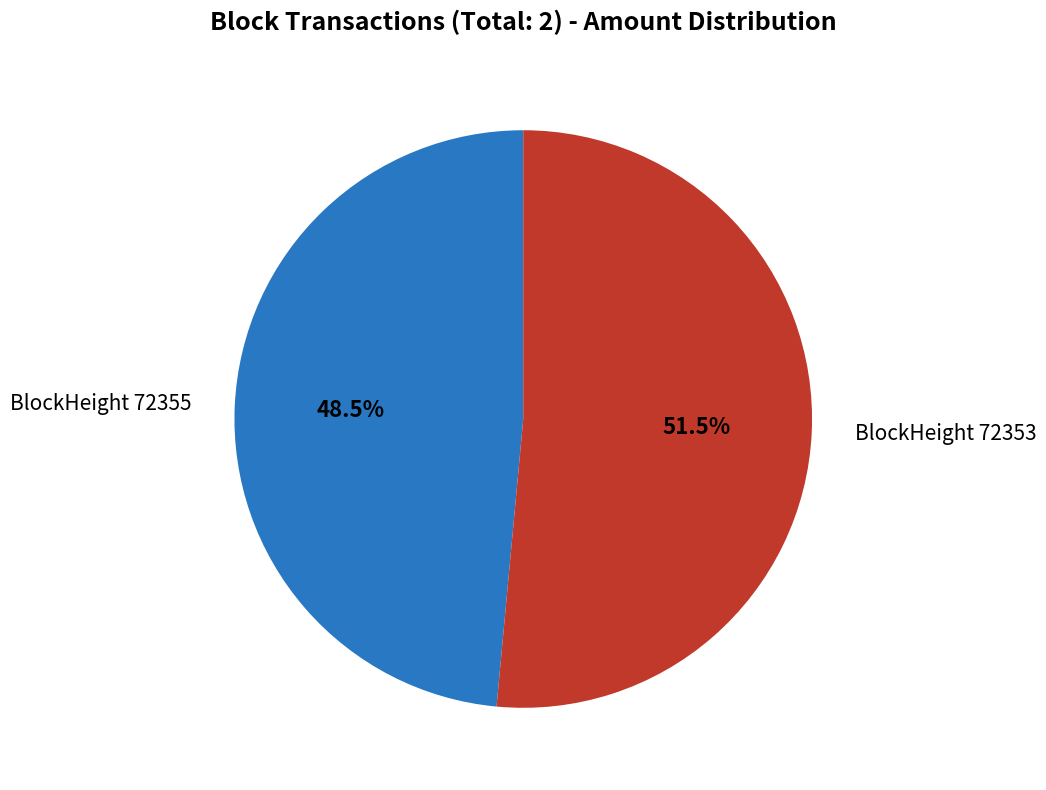

Is there any slice that represents more than half of the pie?

Yes